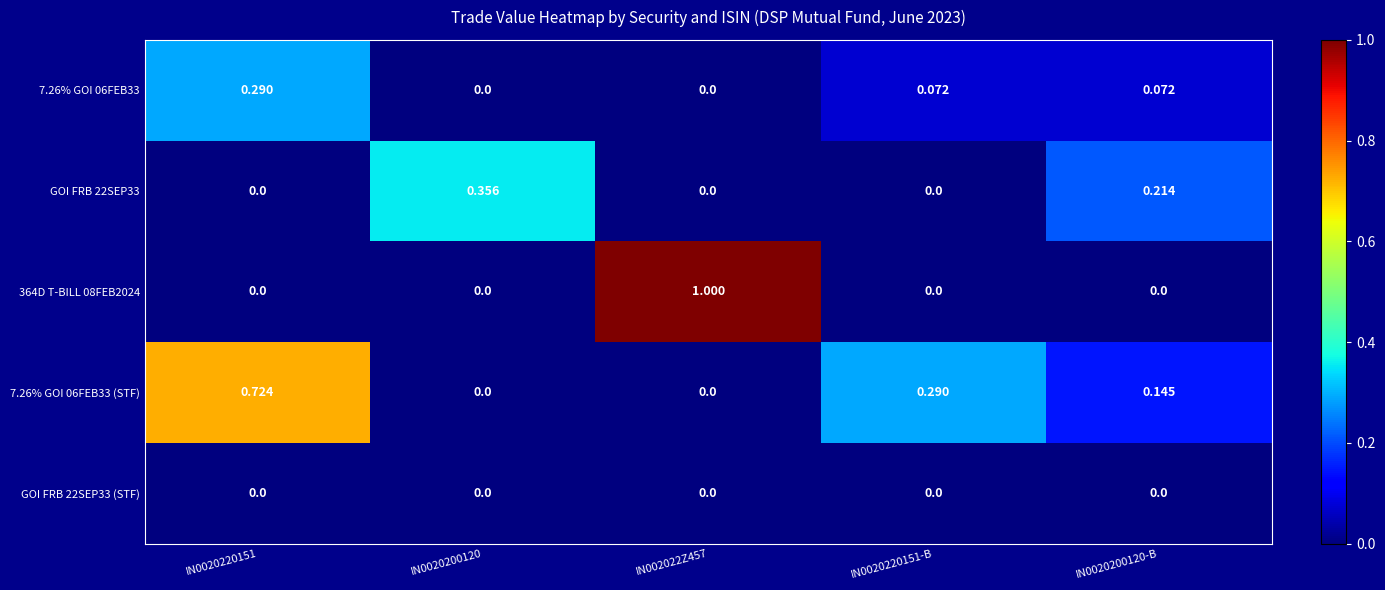

Is the value of 7.26% GOI 06FEB33 (STF) at IN0020200120 greater than the value of 364D T-BILL 08FEB2024 at IN002022Z457?

No